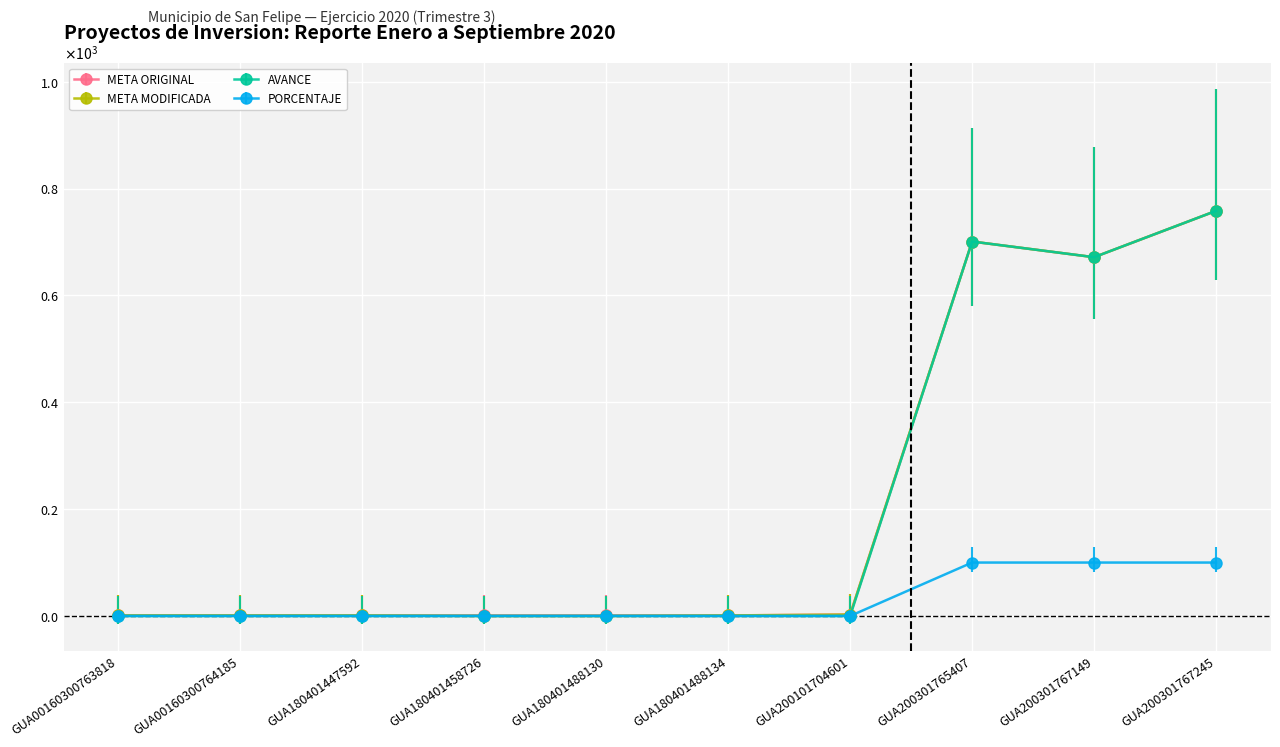

True or false: PORCENTAJE and META ORIGINAL cross at least once.

False